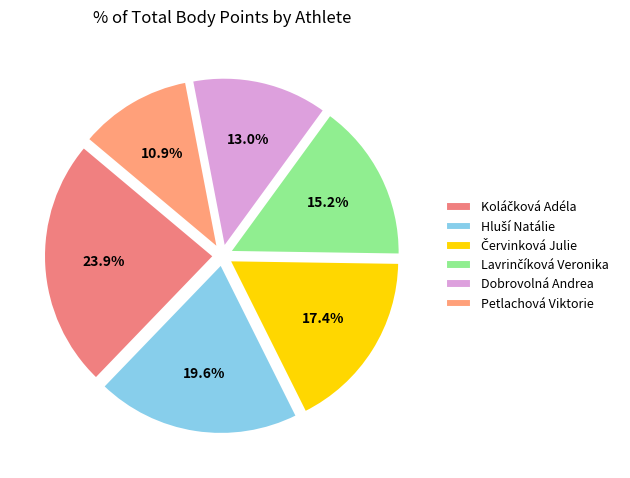

Does Dobrovolná Andrea account for over 50% of the chart?

No